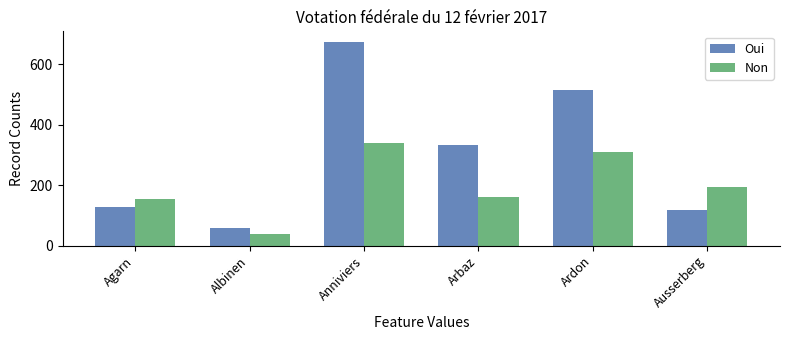

Reading left to right, extract all data points from this chart.

Oui: Agarn=127	Albinen=59	Anniviers=675	Arbaz=333	Ardon=515	Ausserberg=119
Non: Agarn=153	Albinen=39	Anniviers=340	Arbaz=162	Ardon=308	Ausserberg=193